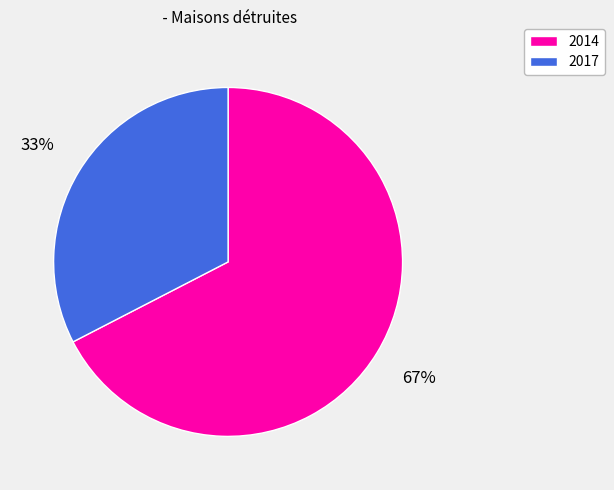

Combined, do 2014 and 2017 account for over 50%?

Yes